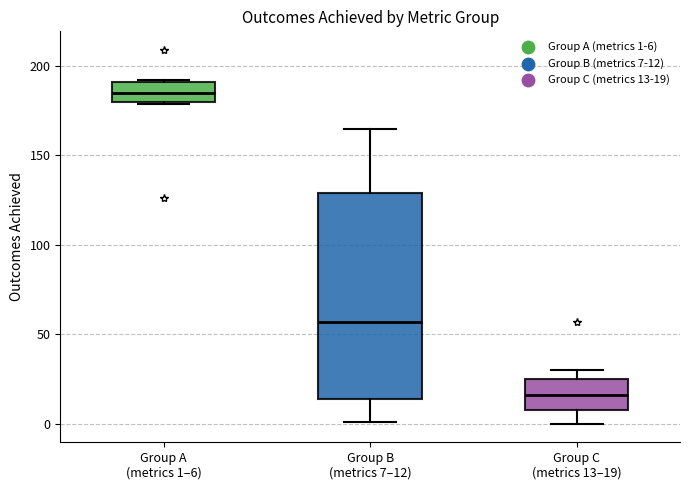

Reading left to right, read every box against the y-axis: the position of its median line, the range the box covers, and the ends of its whiskers. The values are not printed on the chart, so give them approximately, as read against the axis.

Group A (metrics 1–6): median 185, box 180 to 190, whiskers 180 to 190
Group B (metrics 7–12): median 55, box 15 to 130, whiskers 0 to 165
Group C (metrics 13–19): median 15, box 10 to 25, whiskers 0 to 30